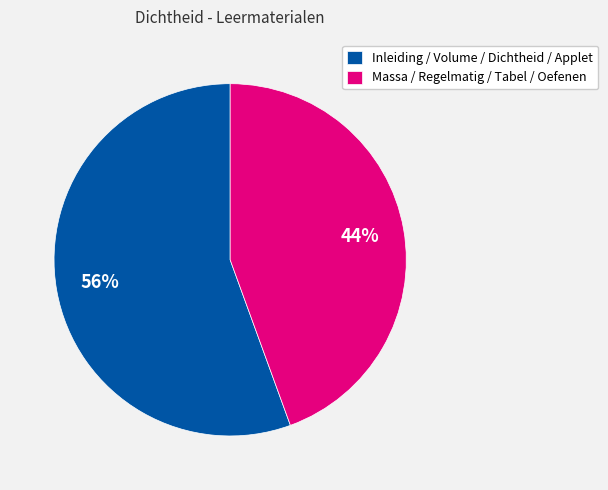

To the nearest percent, what percentage of the pie is Inleiding / Volume / Dichtheid / Applet?

56%